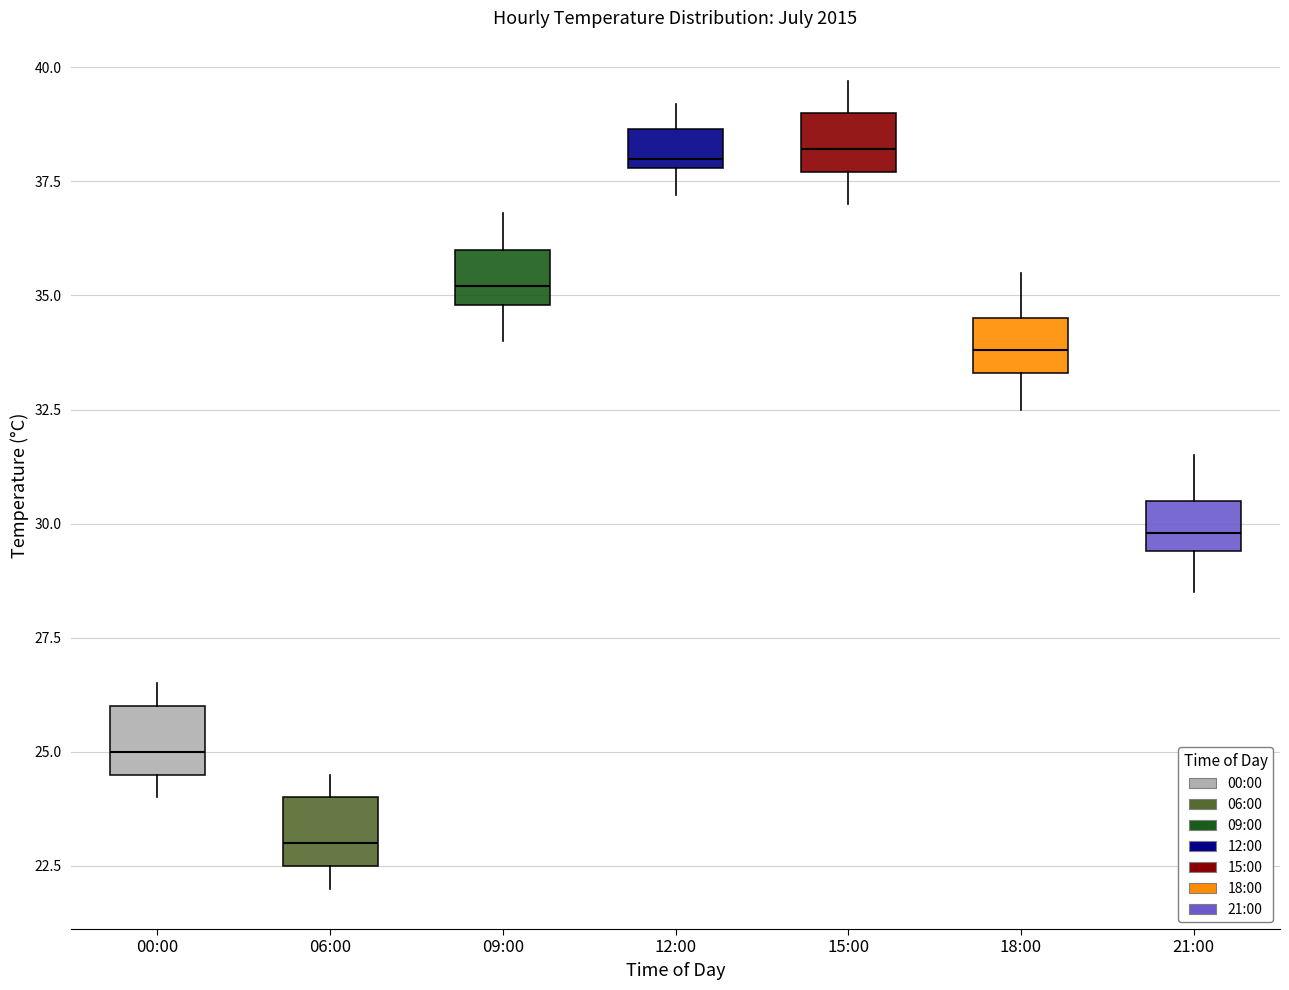

Where does the lower whisker of the box for 21:00 end on the y-axis? The values are not printed on the chart, so give them approximately, as read against the axis.

28.5